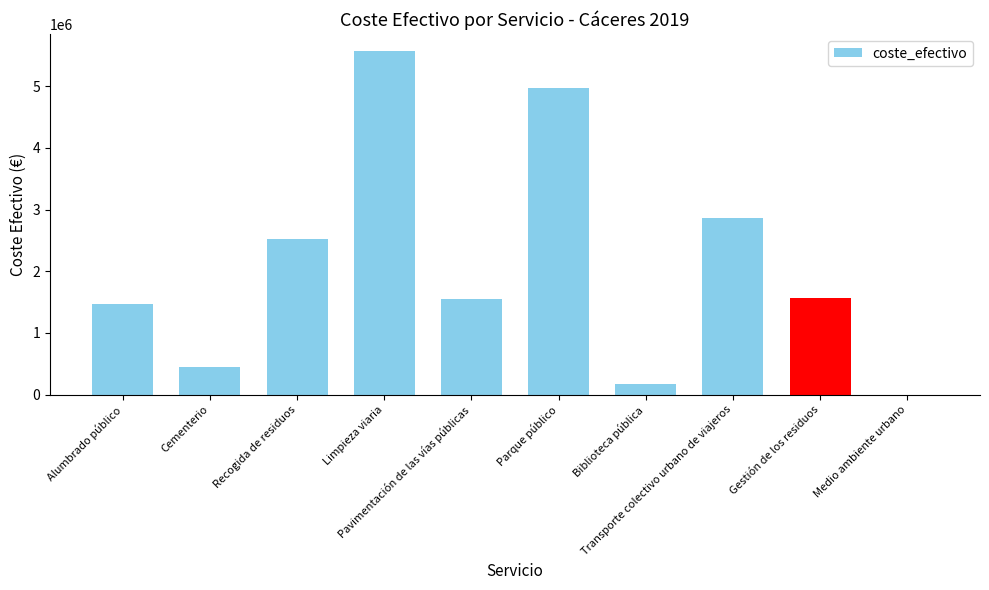

The value at Limpieza viaria is 5564494.6. True or false?

True